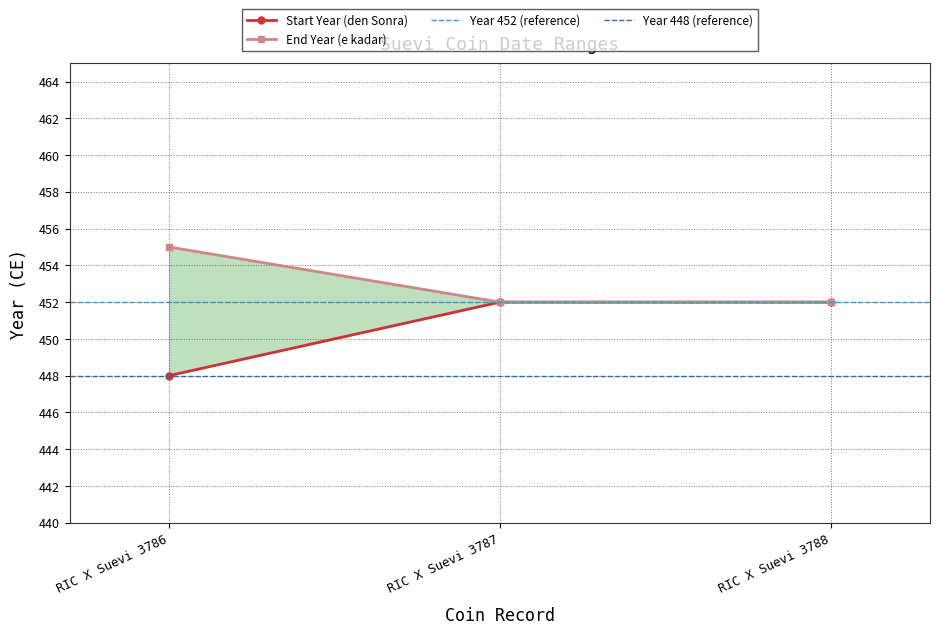

List the labels in order of Start Year (den Sonra) value, smallest first.

RIC X Suevi 3786, RIC X Suevi 3787, RIC X Suevi 3788